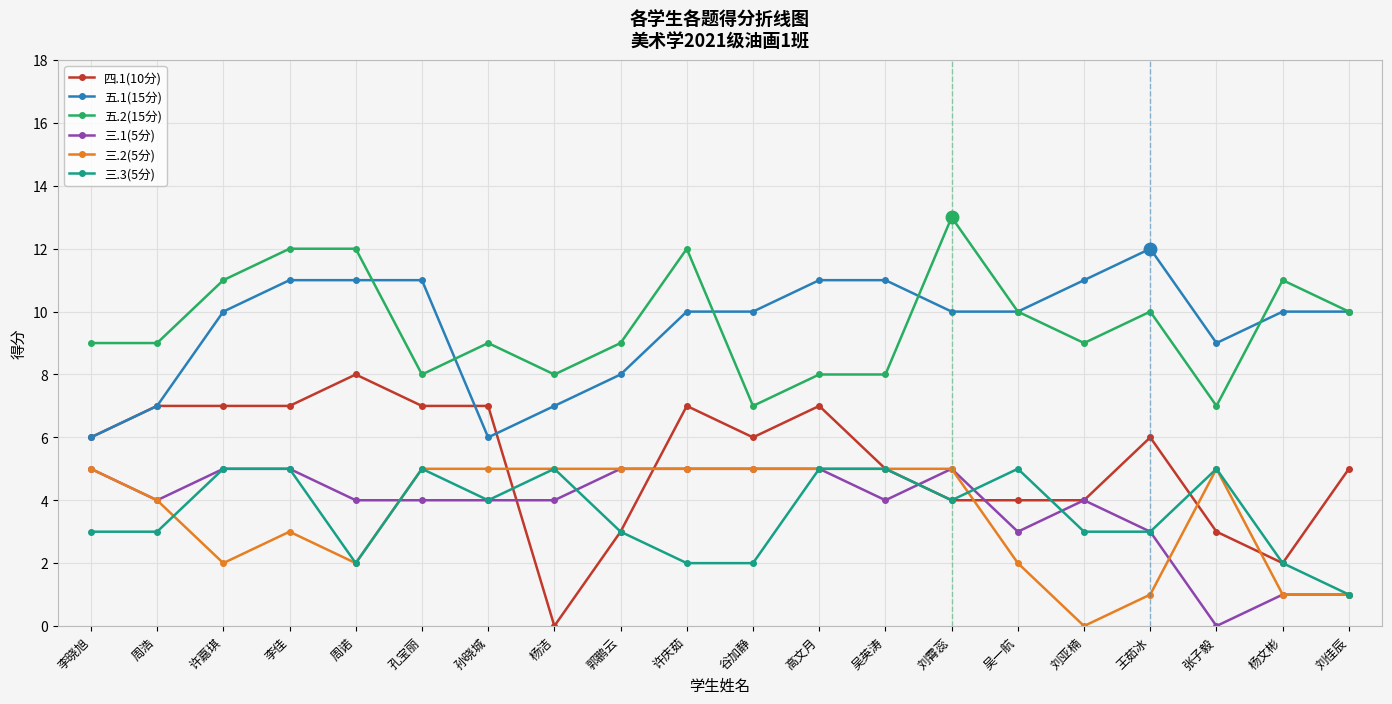

True or false: 三.2(5分) has more than 0 interior local peaks.

True